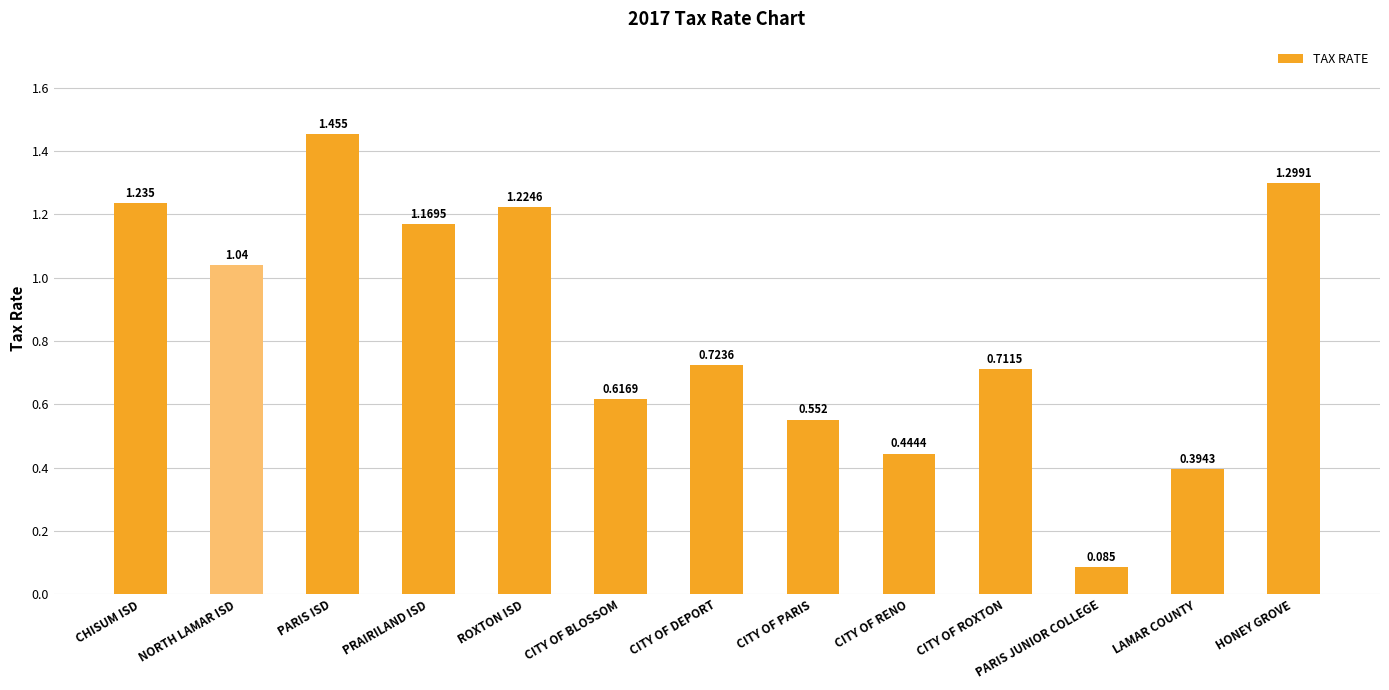

At which label is the value closest to 0?

PARIS JUNIOR COLLEGE